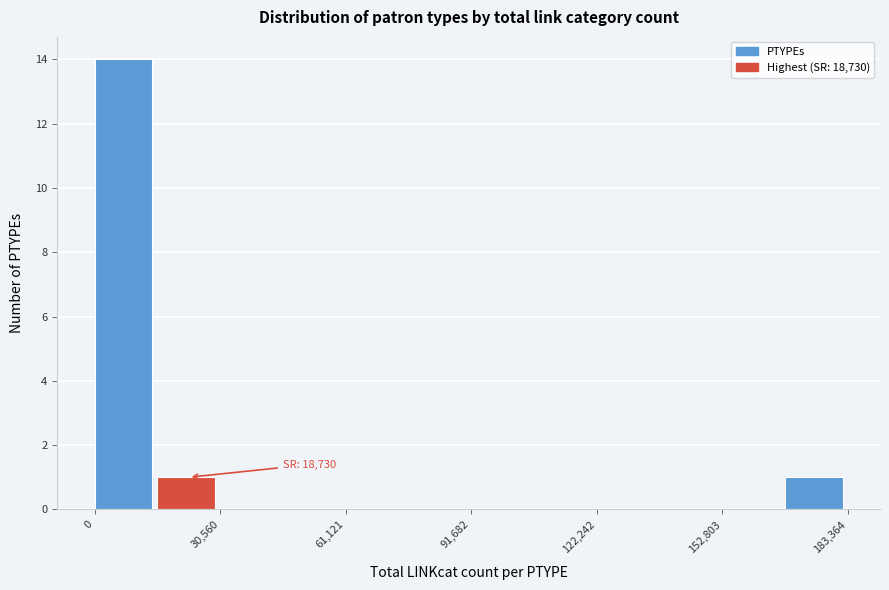

Read against the x-axis, roughly where is the centre of the tallest bar?

5000